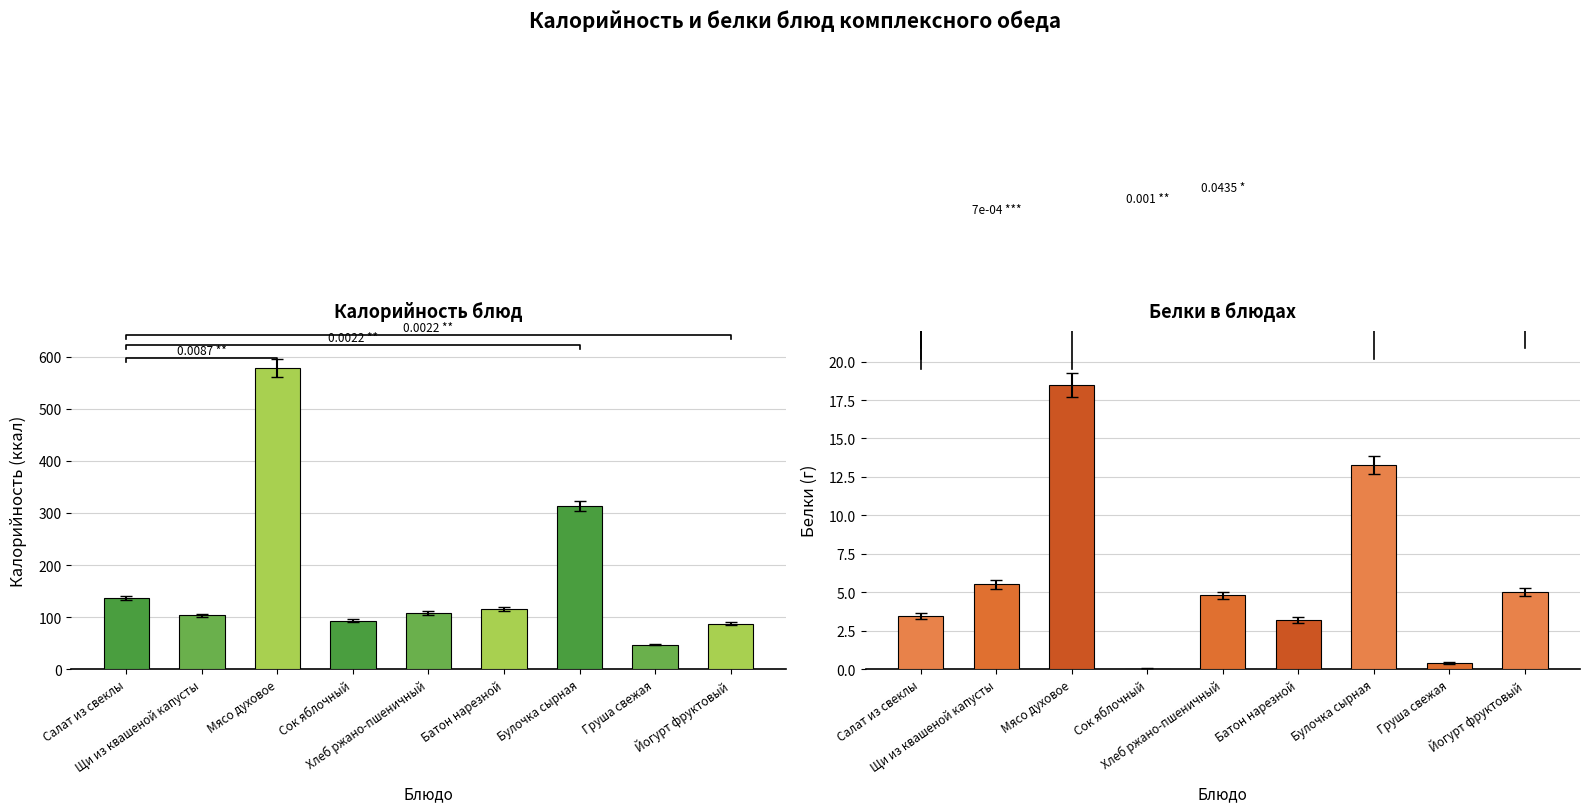

True or false: Калорийность has a value of 166.0 at Щи из квашеной капусты.

False